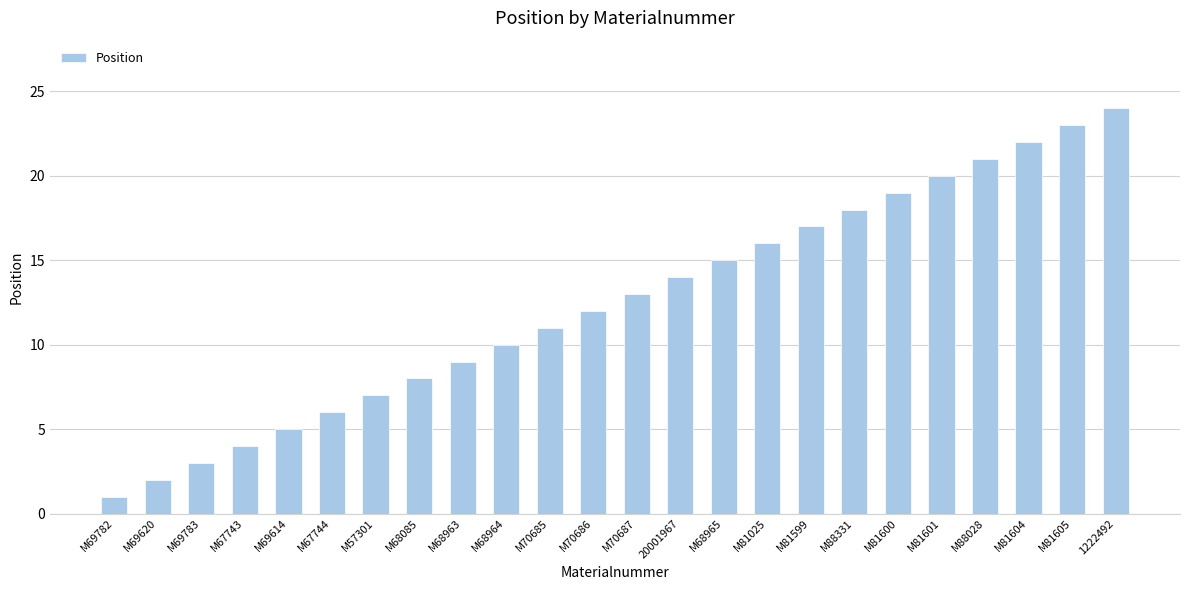

Rank the categories by value from highest to lowest.

1222492, M81605, M81604, M88028, M81601, M81600, M88331, M81599, M81025, M68965, 20001967, M70687, M70686, M70685, M68964, M68963, M68085, M57301, M67744, M69614, M67743, M69783, M69620, M69782